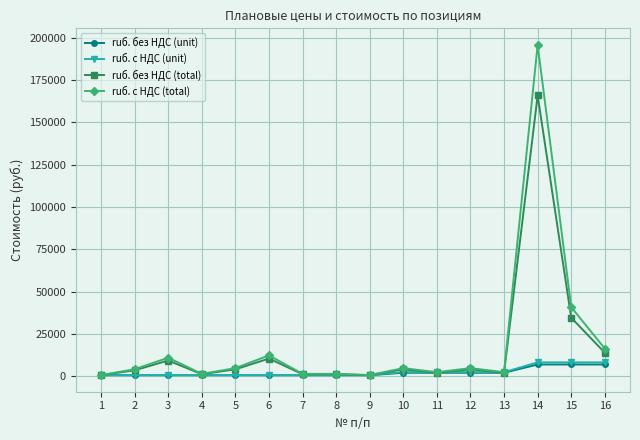

At which category is the sum across all series the highest?

14